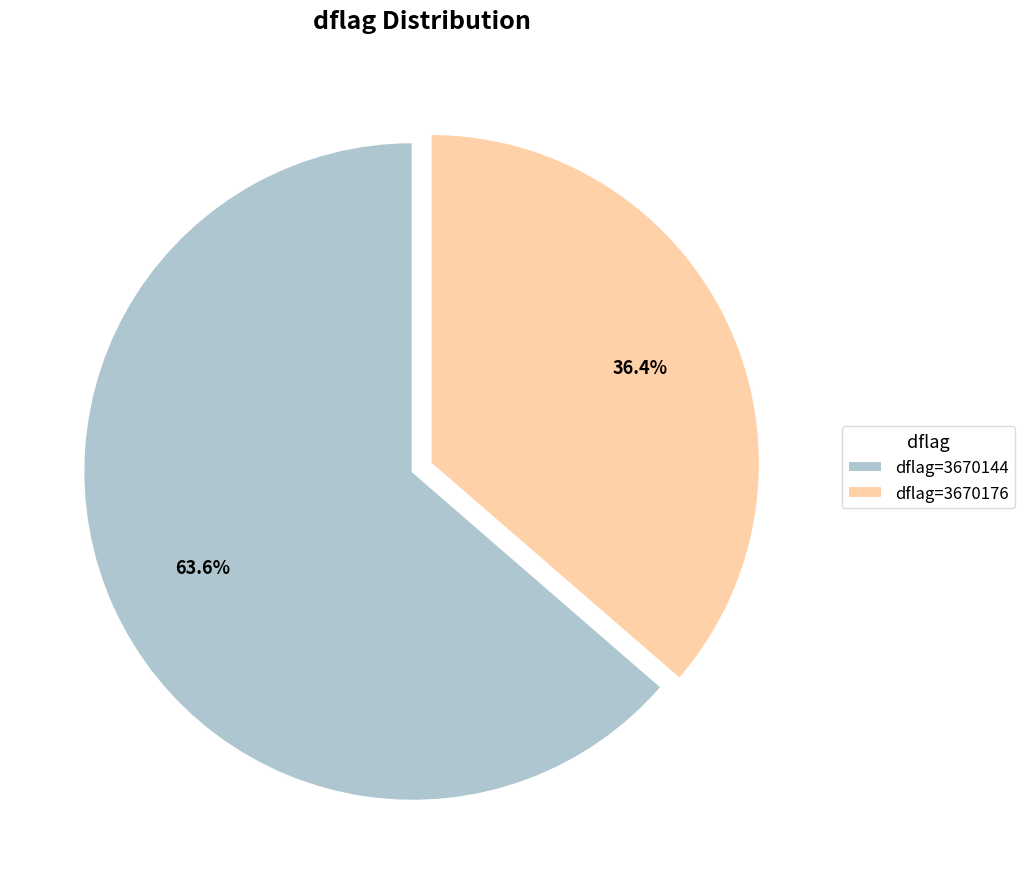

What is the majority slice?

dflag=3670144